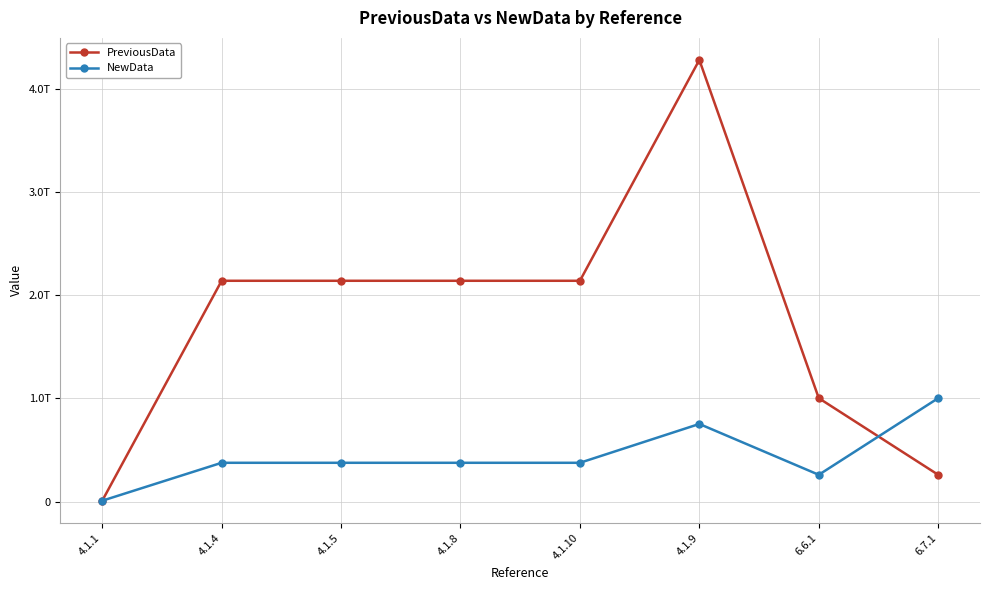

What is the value of the PreviousData point at the 4th from the left?

2140740000000.0